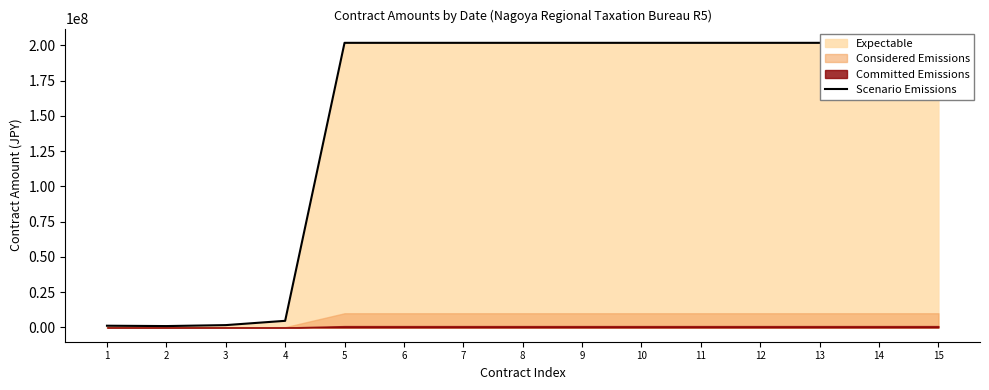

Rank the categories by value from lowest to highest.

2, 1, 3, 4, 5, 6, 7, 8, 9, 10, 11, 12, 13, 14, 15